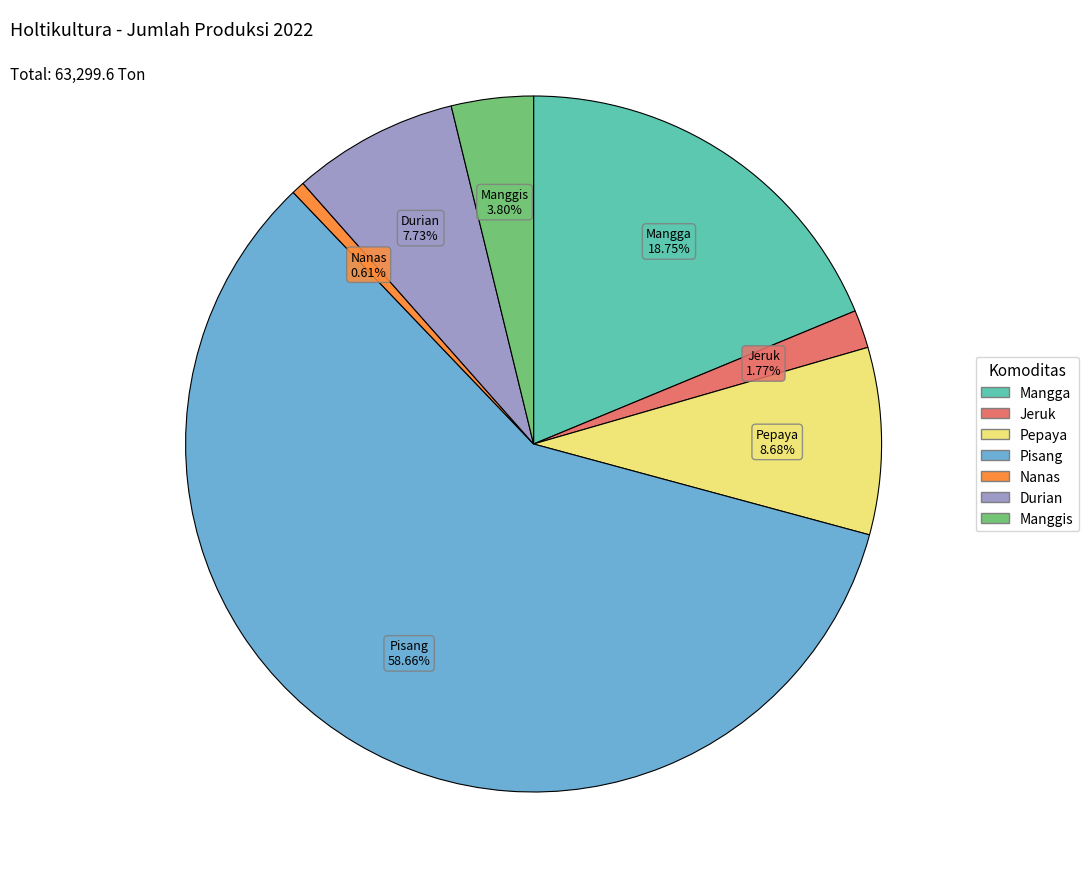

Does Nanas represent more than half of the total?

No